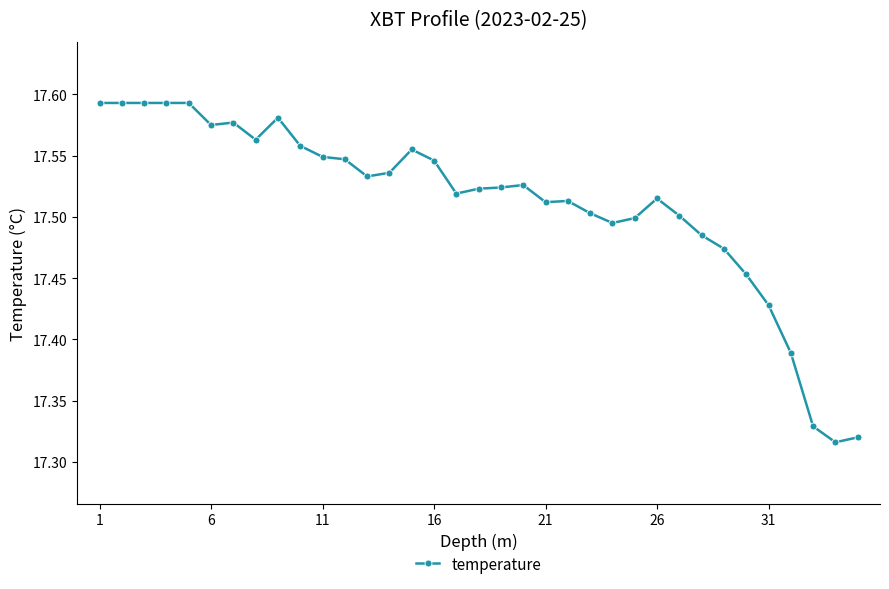

Count the values in the range 17 to 18.

35